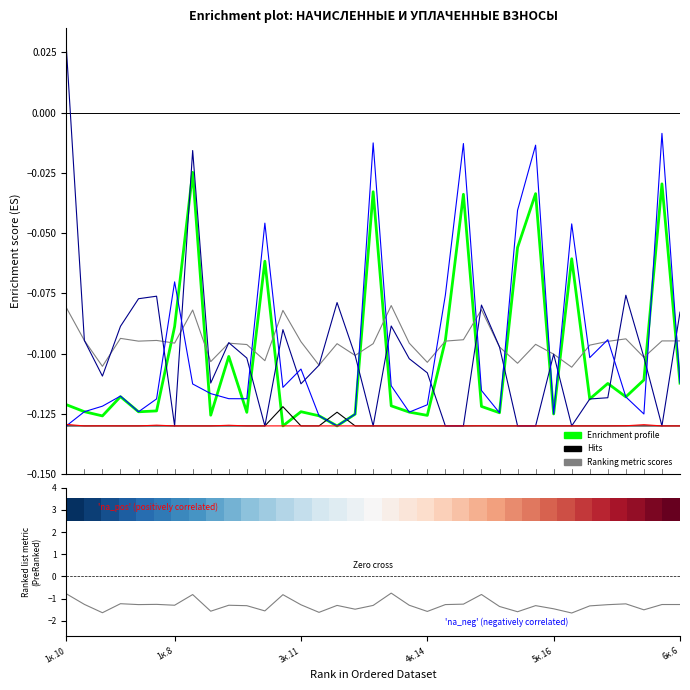

At which category does уплачено пени (col_9) reach its first local peak?

1к.12